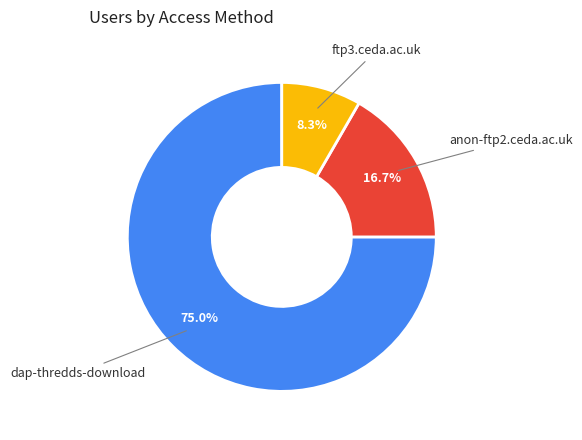

How many slices are in this pie chart?

3